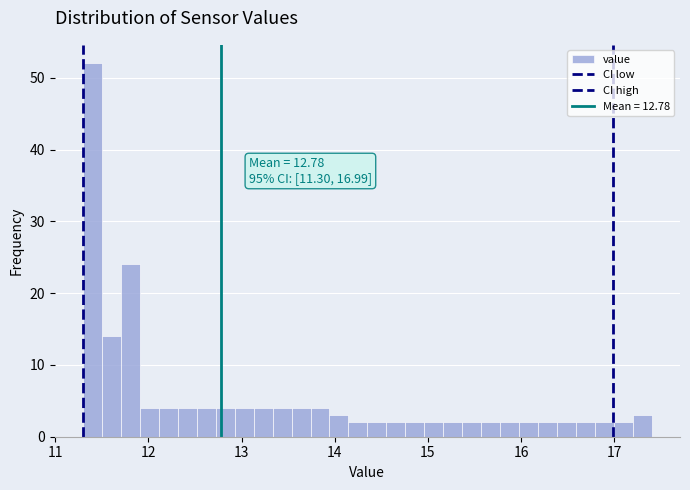

Around what value on the x-axis is the tallest bar? Give the approximate position of its centre, as read against the axis.

11.4